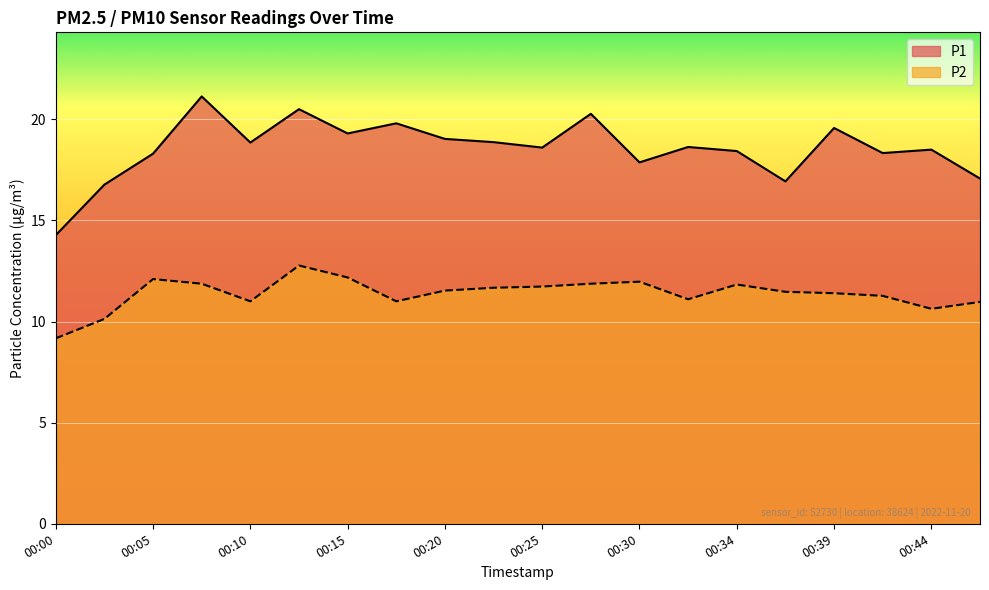

The value of P2 at 00:39 is 11.4. True or false?

True